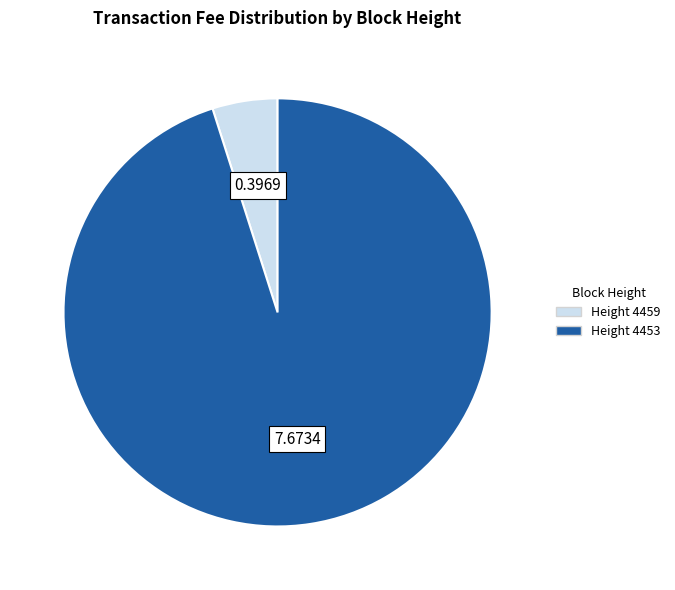

How many segments does this pie chart have?

2